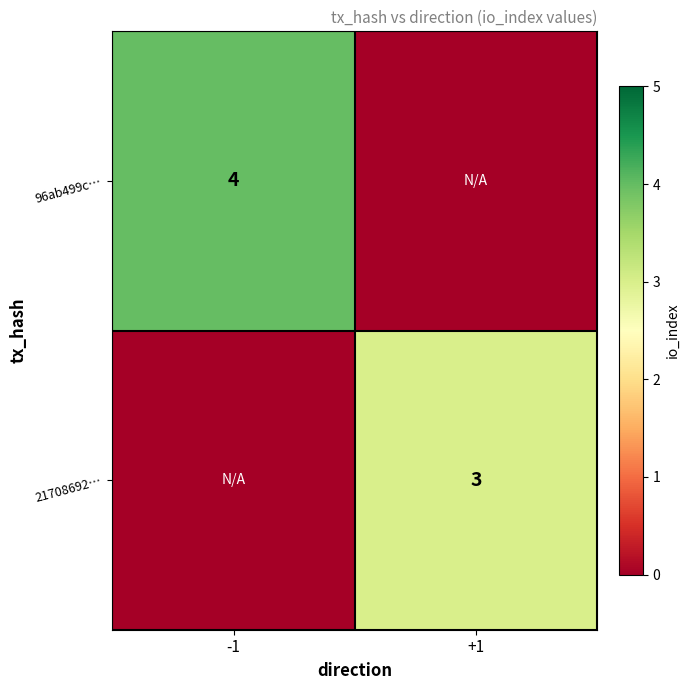

Is the value of 96ab499c… at -1 greater than the value of 21708692… at +1?

Yes